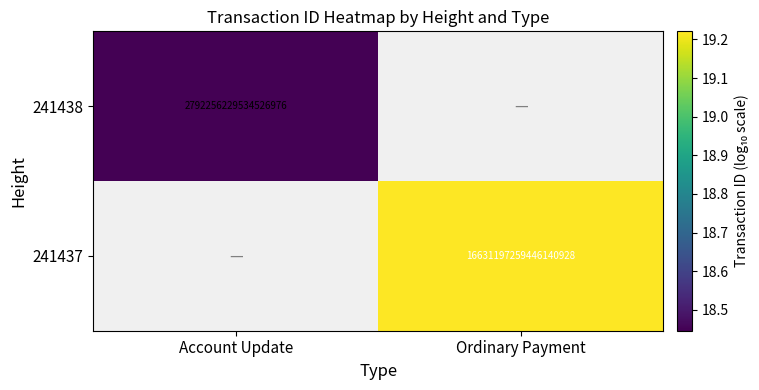

Which label corresponds to the largest value in the chart?

Ordinary Payment